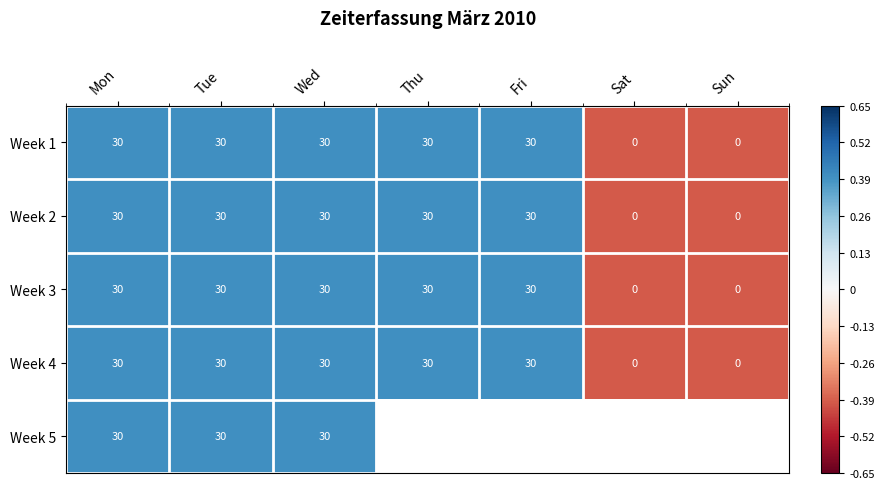

How many Week 3 values are between 0 and 30?

7